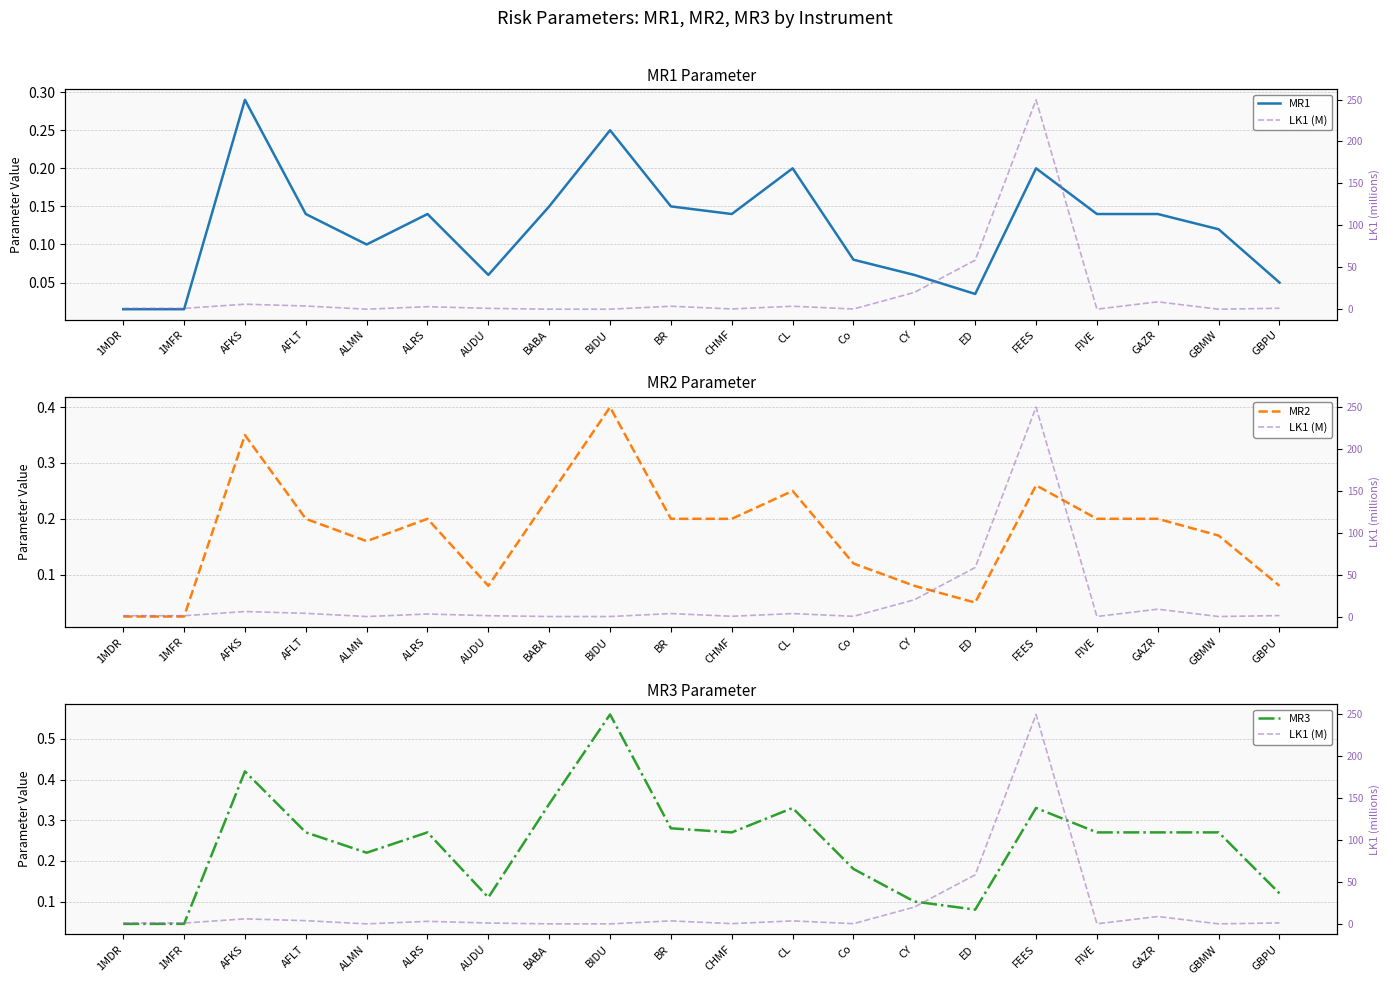

What are all the series names shown in the legend?

MR1, MR2, MR3, LK1 (M)